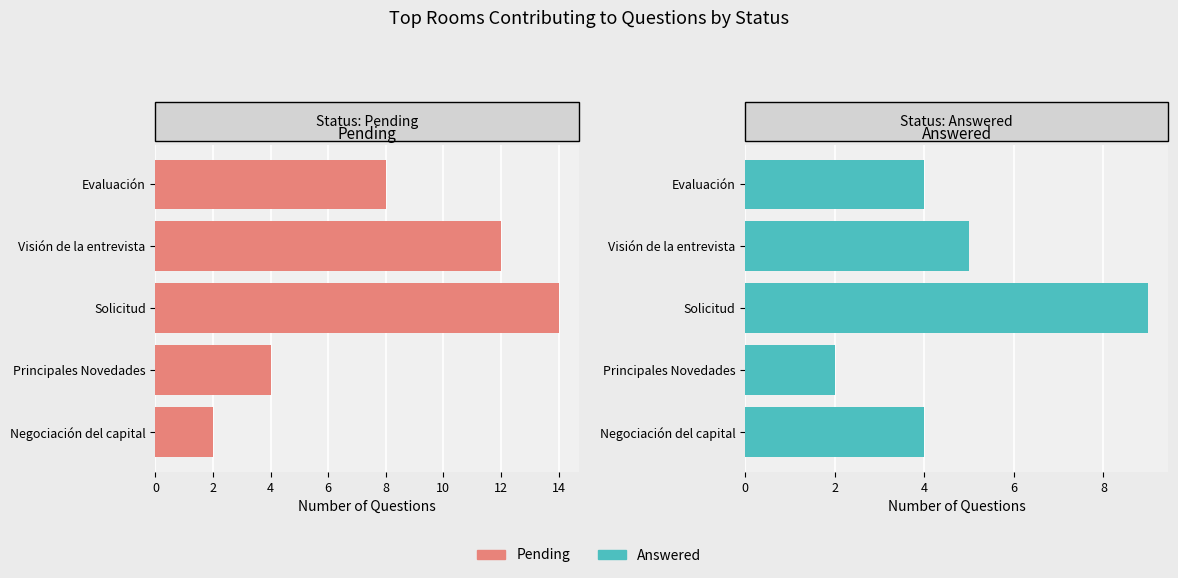

Which series has the largest range (max minus min)?

Pending